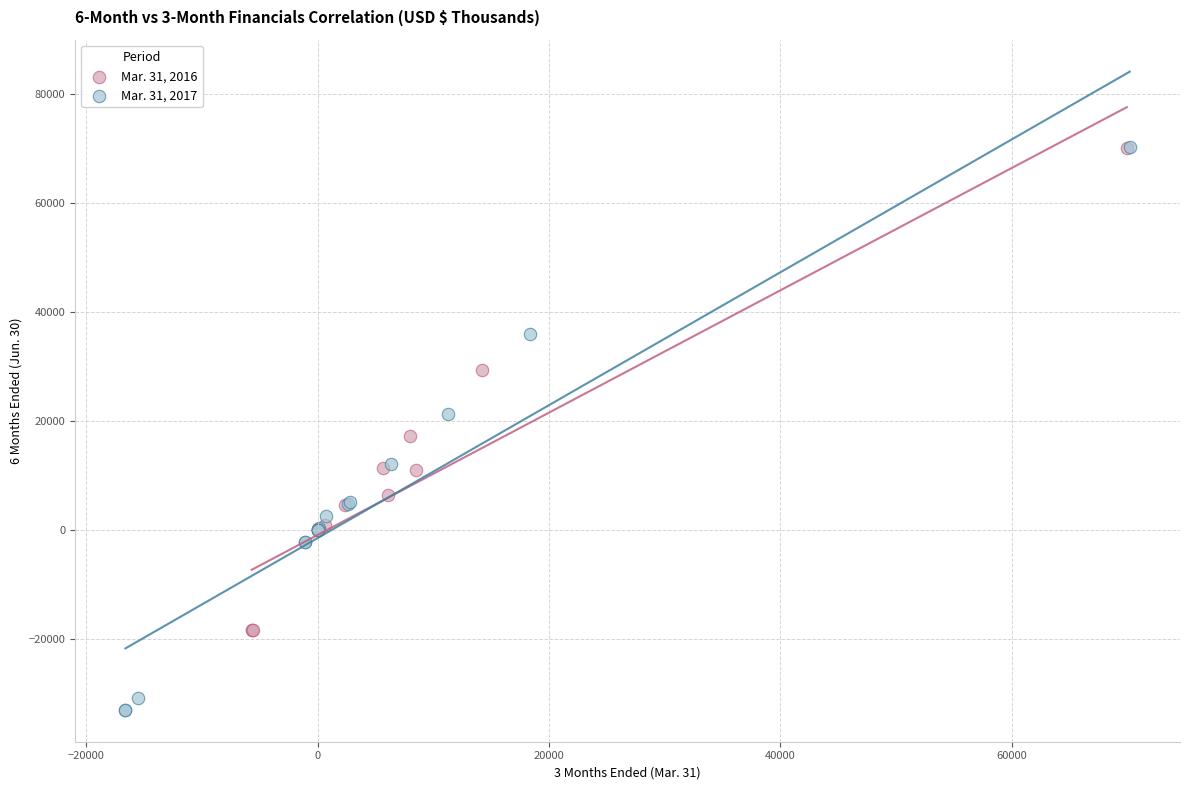

Which series has the largest Y range (max minus min)?

Mar. 31, 2017